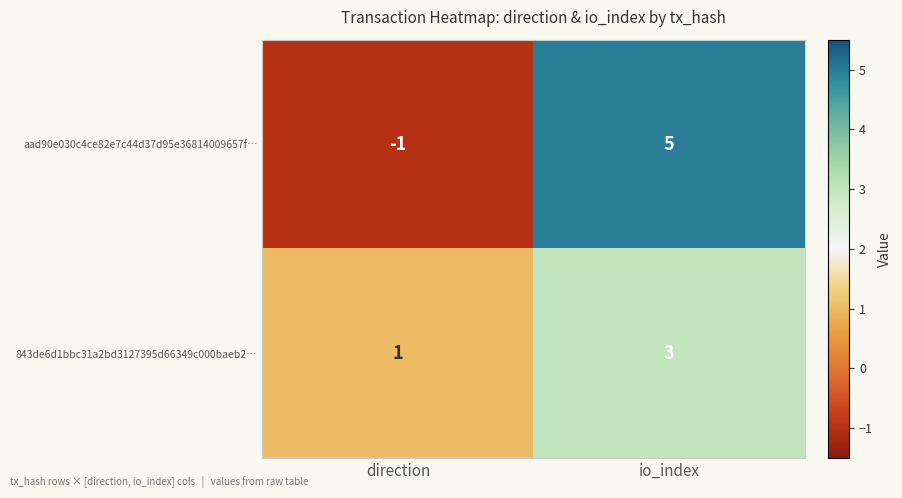

At which category is the sum across all series the highest?

io_index